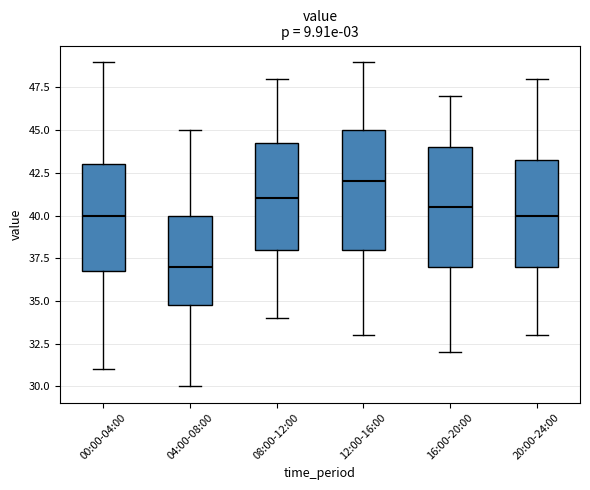

Reading left to right, transcribe this box plot: for each box, give where its median line is, the range the box spans, and where its two whiskers end, as read against the y-axis. The values are not printed on the chart, so give them approximately, as read against the axis.

00:00-04:00: median 40.0, box 37.0 to 43.0, whiskers 31.0 to 49.0
04:00-08:00: median 37.0, box 35.0 to 40.0, whiskers 30.0 to 45.0
08:00-12:00: median 41.0, box 38.0 to 44.5, whiskers 34.0 to 48.0
12:00-16:00: median 42.0, box 38.0 to 45.0, whiskers 33.0 to 49.0
16:00-20:00: median 40.5, box 37.0 to 44.0, whiskers 32.0 to 47.0
20:00-24:00: median 40.0, box 37.0 to 43.5, whiskers 33.0 to 48.0